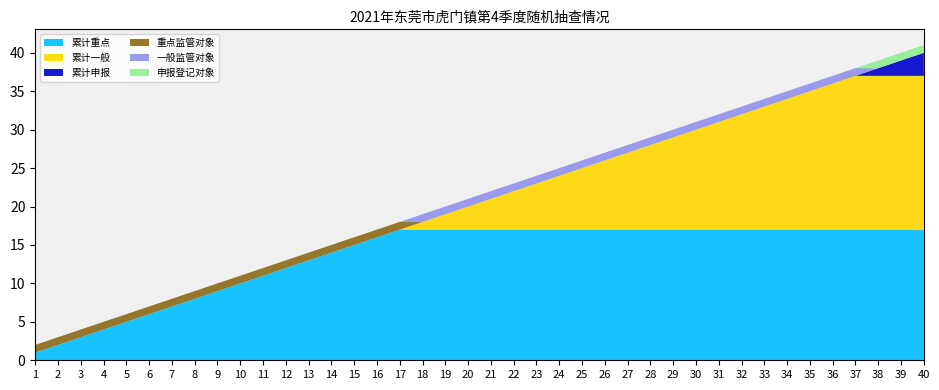

Reading left to right, transcribe all the data shown in this chart.

重点监管对象: 1=1	2=1	3=1	4=1	5=1	6=1	7=1	8=1	9=1	10=1	11=1	12=1	13=1	14=1	15=1	16=1	17=1	18=0	19=0	20=0	21=0	22=0	23=0	24=0	25=0	26=0	27=0	28=0	29=0	30=0	31=0	32=0	33=0	34=0	35=0	36=0	37=0	38=0	39=0	40=0
一般监管对象: 1=0	2=0	3=0	4=0	5=0	6=0	7=0	8=0	9=0	10=0	11=0	12=0	13=0	14=0	15=0	16=0	17=0	18=1	19=1	20=1	21=1	22=1	23=1	24=1	25=1	26=1	27=1	28=1	29=1	30=1	31=1	32=1	33=1	34=1	35=1	36=1	37=1	38=0	39=0	40=0
申报登记对象: 1=0	2=0	3=0	4=0	5=0	6=0	7=0	8=0	9=0	10=0	11=0	12=0	13=0	14=0	15=0	16=0	17=0	18=0	19=0	20=0	21=0	22=0	23=0	24=0	25=0	26=0	27=0	28=0	29=0	30=0	31=0	32=0	33=0	34=0	35=0	36=0	37=0	38=1	39=1	40=1
累计重点: 1=1	2=2	3=3	4=4	5=5	6=6	7=7	8=8	9=9	10=10	11=11	12=12	13=13	14=14	15=15	16=16	17=17	18=17	19=17	20=17	21=17	22=17	23=17	24=17	25=17	26=17	27=17	28=17	29=17	30=17	31=17	32=17	33=17	34=17	35=17	36=17	37=17	38=17	39=17	40=17
累计一般: 1=0	2=0	3=0	4=0	5=0	6=0	7=0	8=0	9=0	10=0	11=0	12=0	13=0	14=0	15=0	16=0	17=0	18=1	19=2	20=3	21=4	22=5	23=6	24=7	25=8	26=9	27=10	28=11	29=12	30=13	31=14	32=15	33=16	34=17	35=18	36=19	37=20	38=20	39=20	40=20
累计申报: 1=0	2=0	3=0	4=0	5=0	6=0	7=0	8=0	9=0	10=0	11=0	12=0	13=0	14=0	15=0	16=0	17=0	18=0	19=0	20=0	21=0	22=0	23=0	24=0	25=0	26=0	27=0	28=0	29=0	30=0	31=0	32=0	33=0	34=0	35=0	36=0	37=0	38=1	39=2	40=3